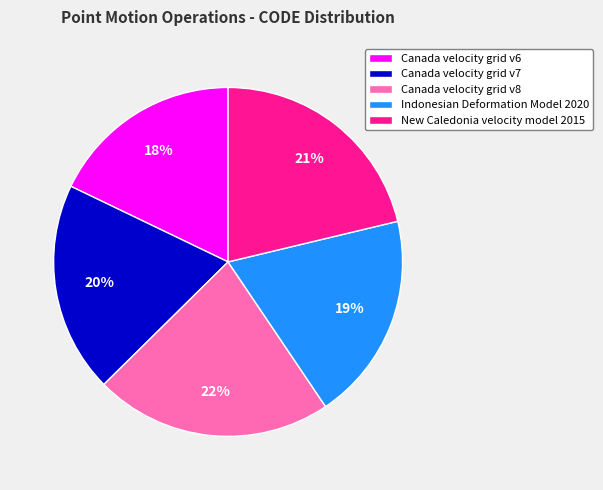

Count the number of slices in the pie.

5